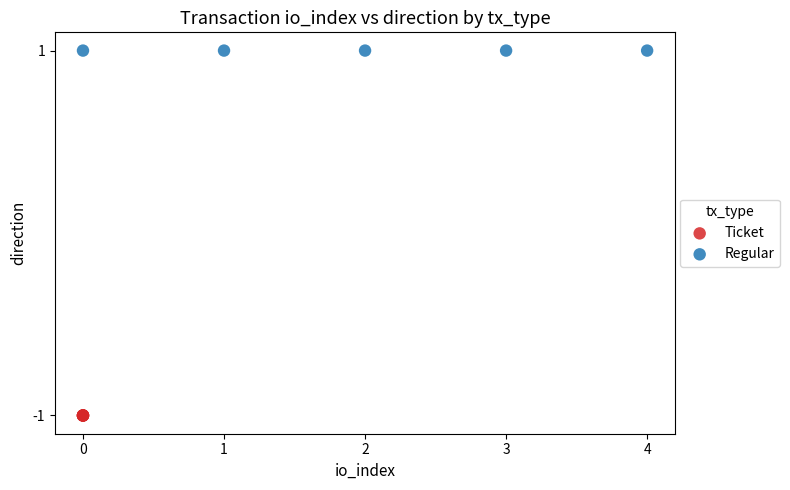

Which series reaches the maximum Y coordinate?

Regular